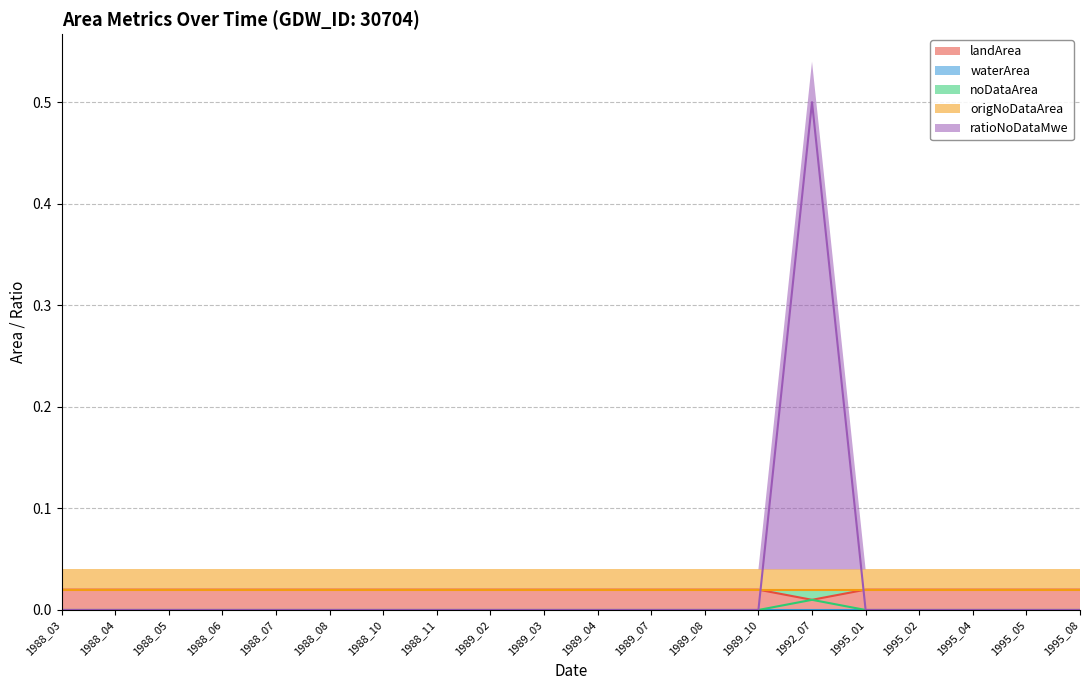

Where is the first local minimum for landArea?

1992_07